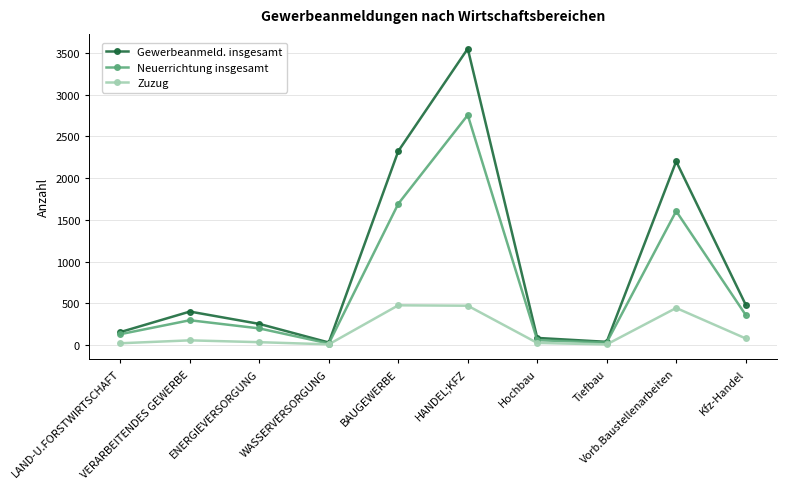

At which label does Gewerbeanmeld. insgesamt reach its peak?

HANDEL;KFZ